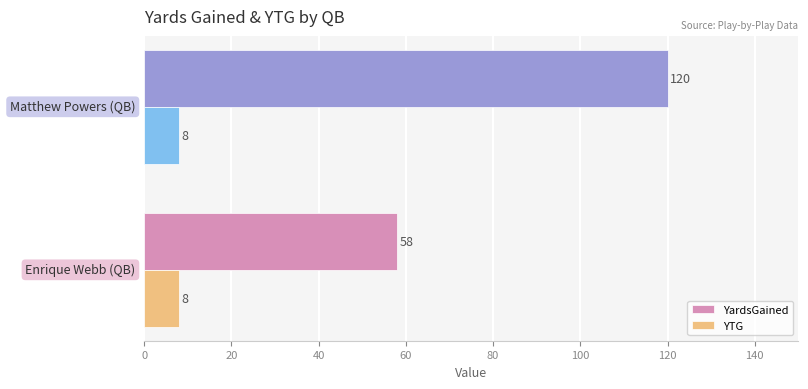

Count the number of data series in this chart.

2